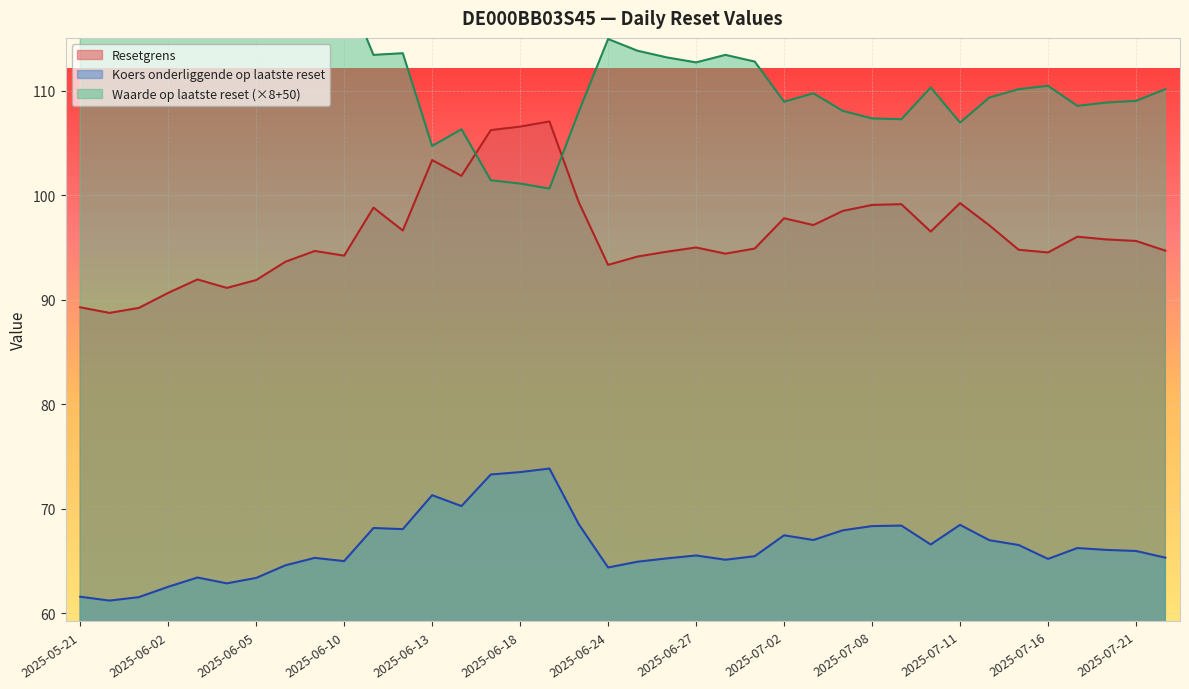

Is it true that Koers onderliggende op laatste reset equals 24.9 at 2025-07-08?

False